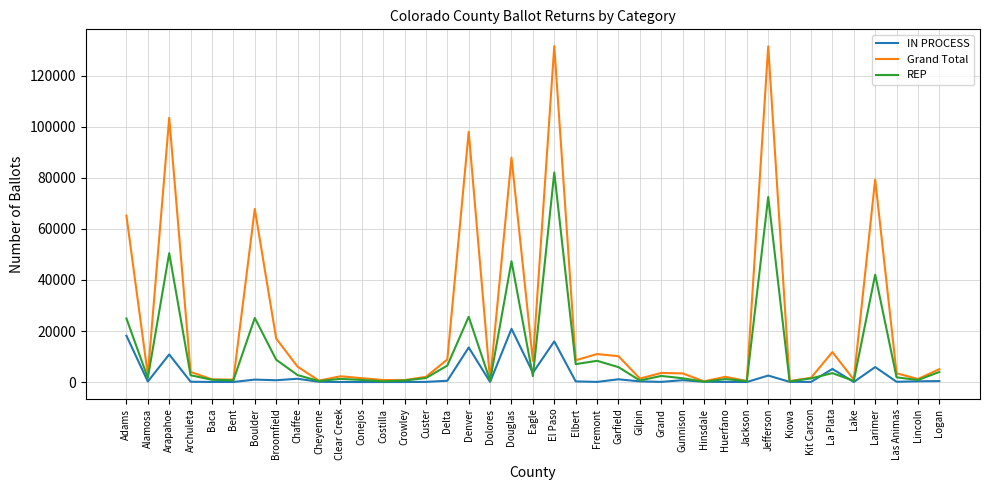

Where does the Grand Total series first go above 3433?

Adams